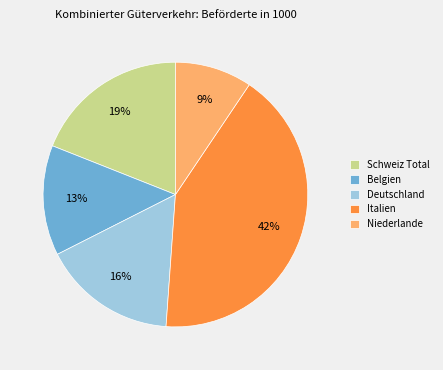

To the nearest percent, what portion does Niederlande represent?

9%